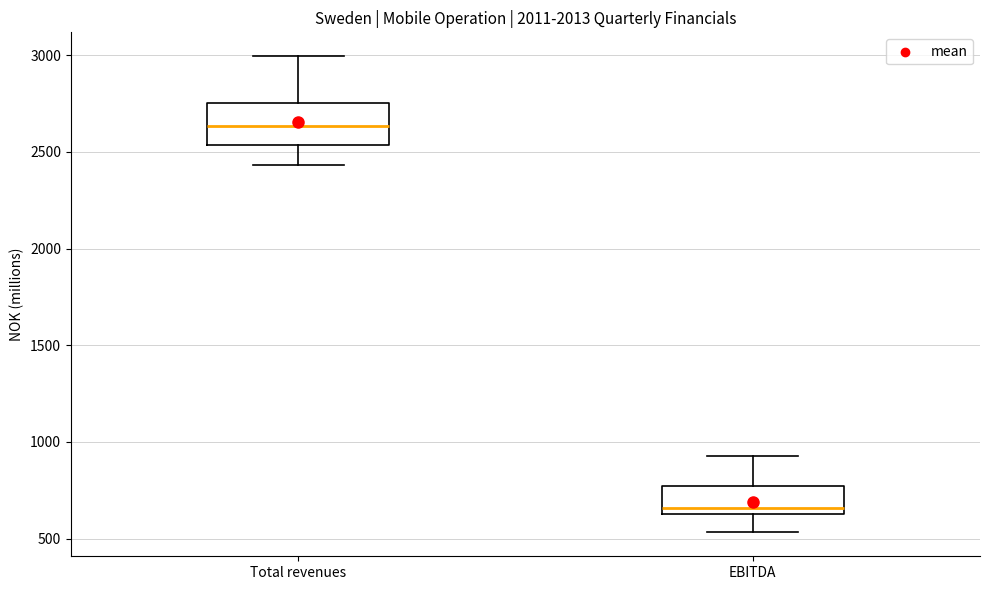

Reading left to right, read every box against the y-axis: the position of its median line, the range the box covers, and the ends of its whiskers. The values are not printed on the chart, so give them approximately, as read against the axis.

Total revenues: median 2650, box 2550 to 2750, whiskers 2450 to 3000
EBITDA: median 650 (just above the box's lower edge), box 650 to 750, whiskers 550 to 950